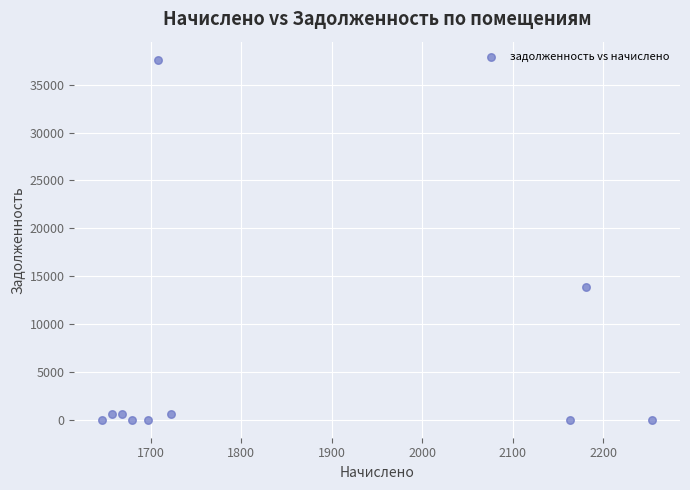

What is the average X value?

1837.8